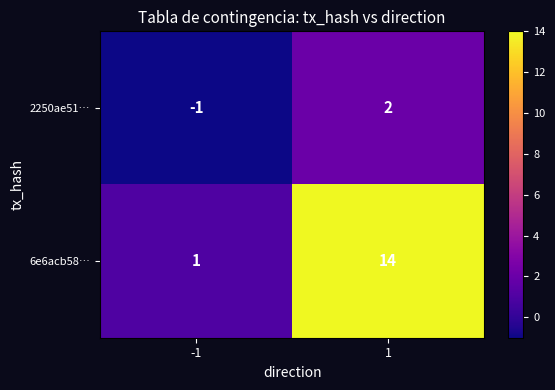

Rank the series by their maximum value, from lowest to highest.

2250ae51…, 6e6acb58…